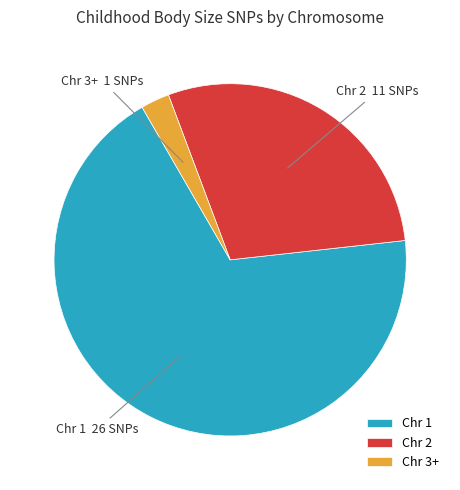

What is the majority slice?

Chr 1